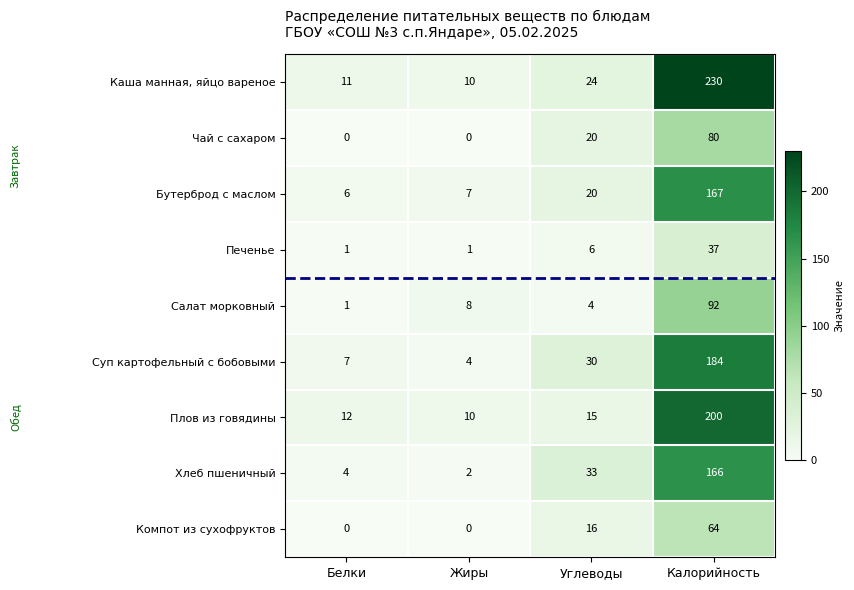

What is the difference between the highest and lowest values at Белки?

12